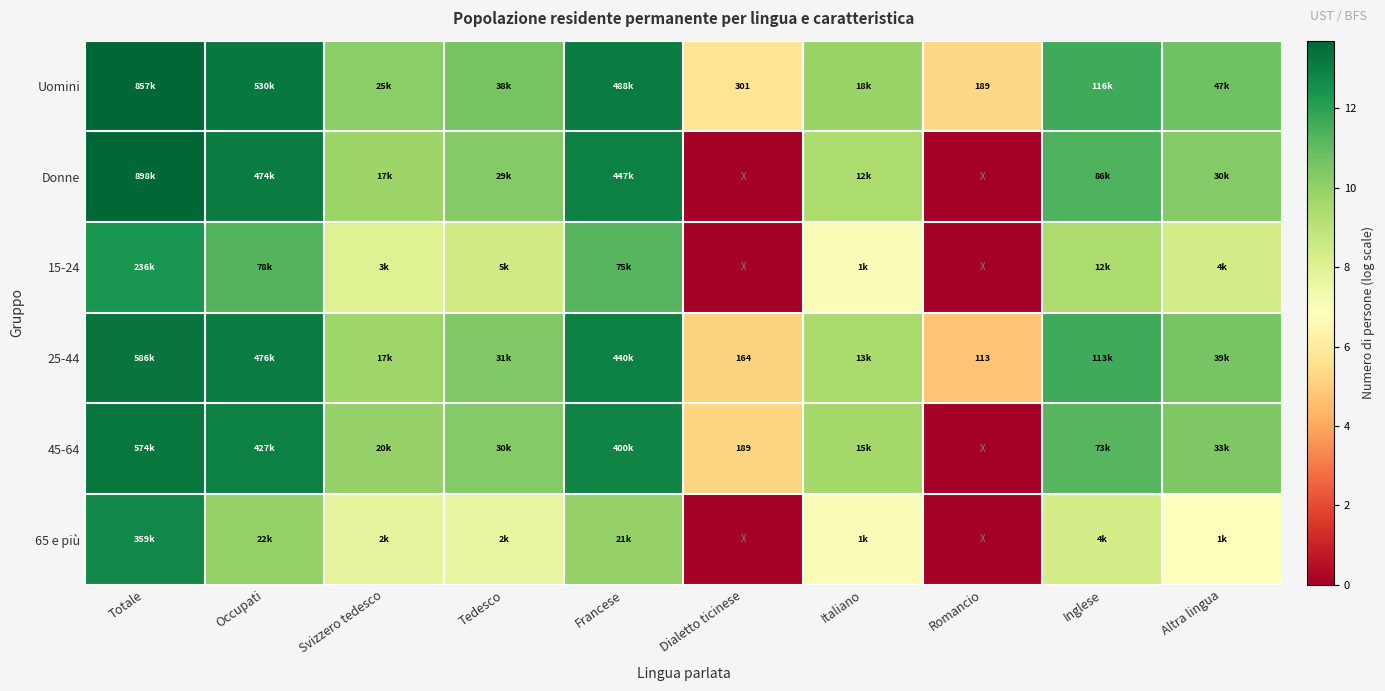

What value does the 15-24 series have at Altra lingua?

8.4